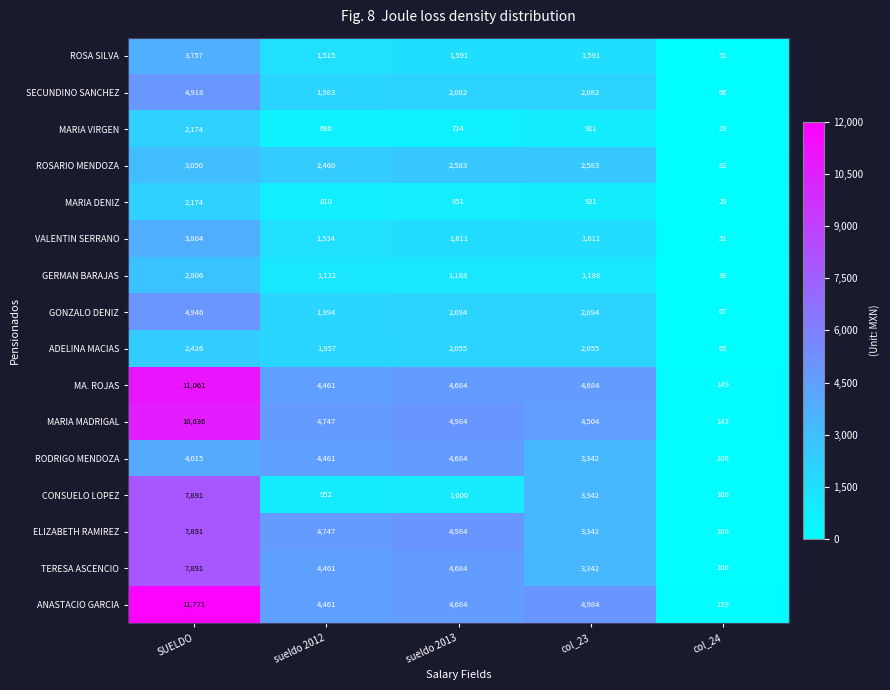

Which series changed the most between SUELDO and sueldo 2012?

ANASTACIO GARCIA